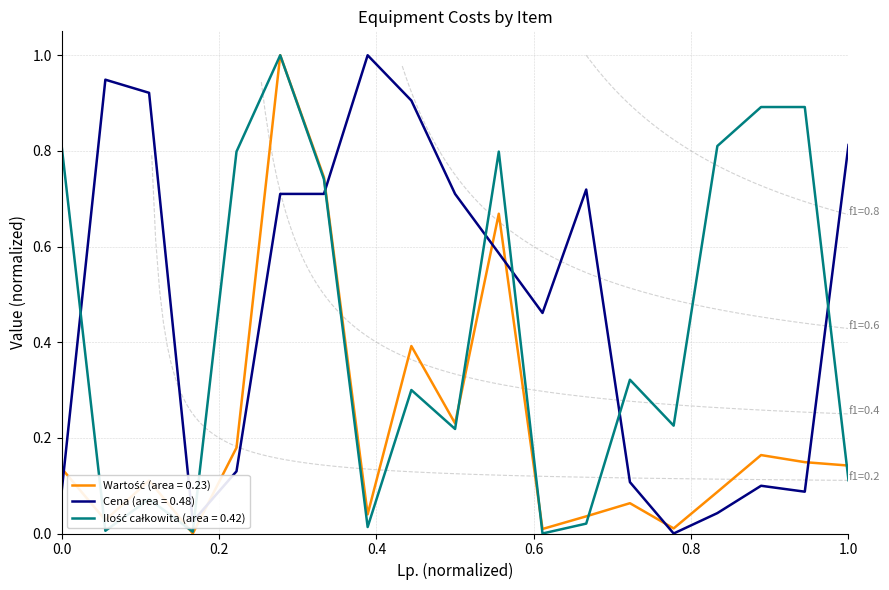

Reading left to right, extract all data points from this chart.

Wartość: 0.1	0.0	0.1	0.0	0.2	1.0	0.7	0.0	0.4	0.2	0.7	0.0	0.0	0.1	0.0	0.1	0.2	0.1	0.1
Cena: 0.1	0.9	0.9	0.0	0.1	0.7	0.7	1.0	0.9	0.7	0.6	0.5	0.7	0.1	0.0	0.0	0.1	0.1	0.8
Ilość całkowita: 0.8	0.0	0.1	0.0	0.8	1.0	0.7	0.0	0.3	0.2	0.8	0.0	0.0	0.3	0.2	0.8	0.9	0.9	0.1